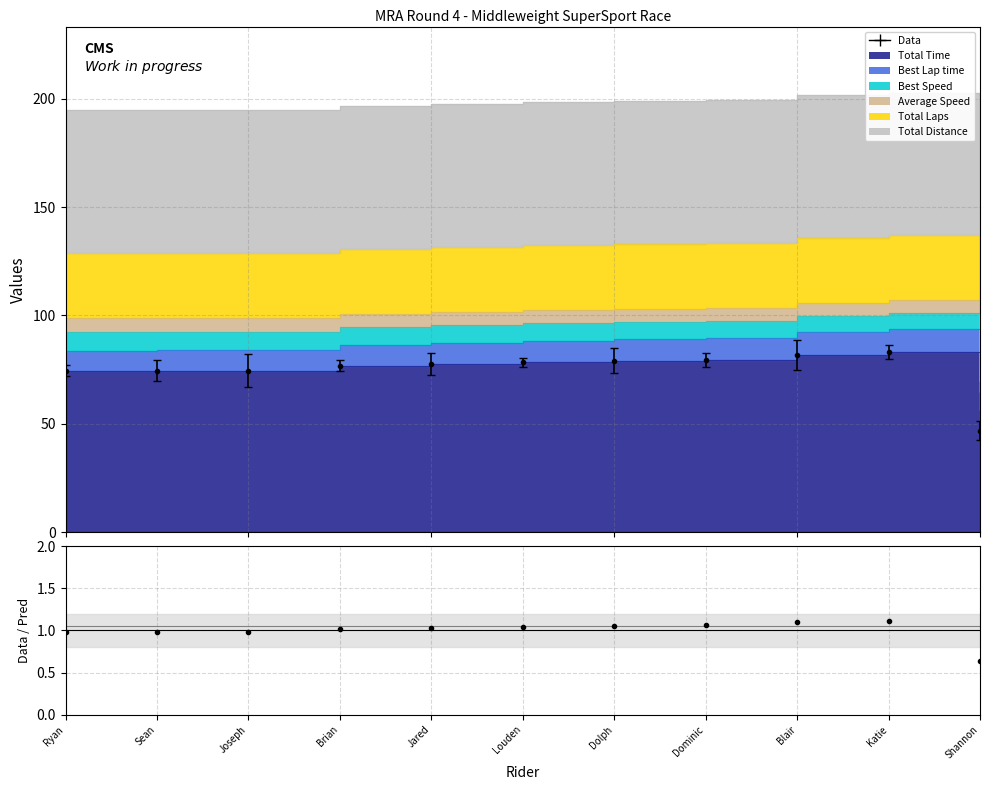

Rank the categories by value from lowest to highest.

Shannon, Ryan, Sean, Joseph, Brian, Jared, Louden, Dolph, Dominic, Blair, Katie